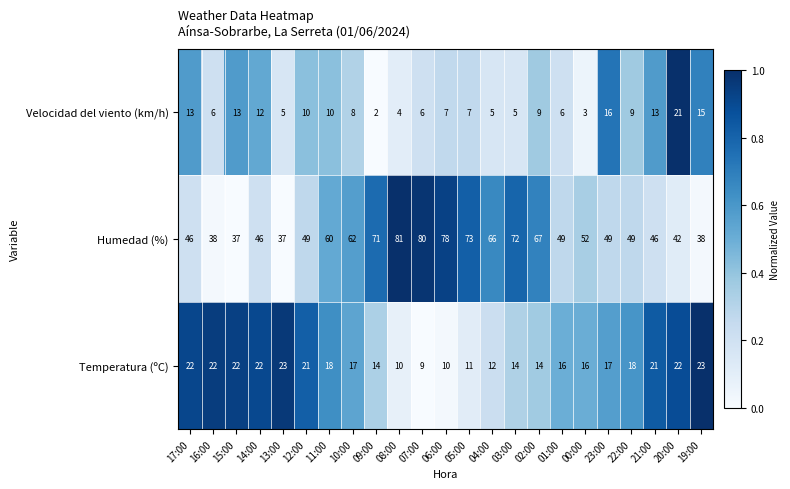

At which category does the chart reach its minimum across all series?

09:00